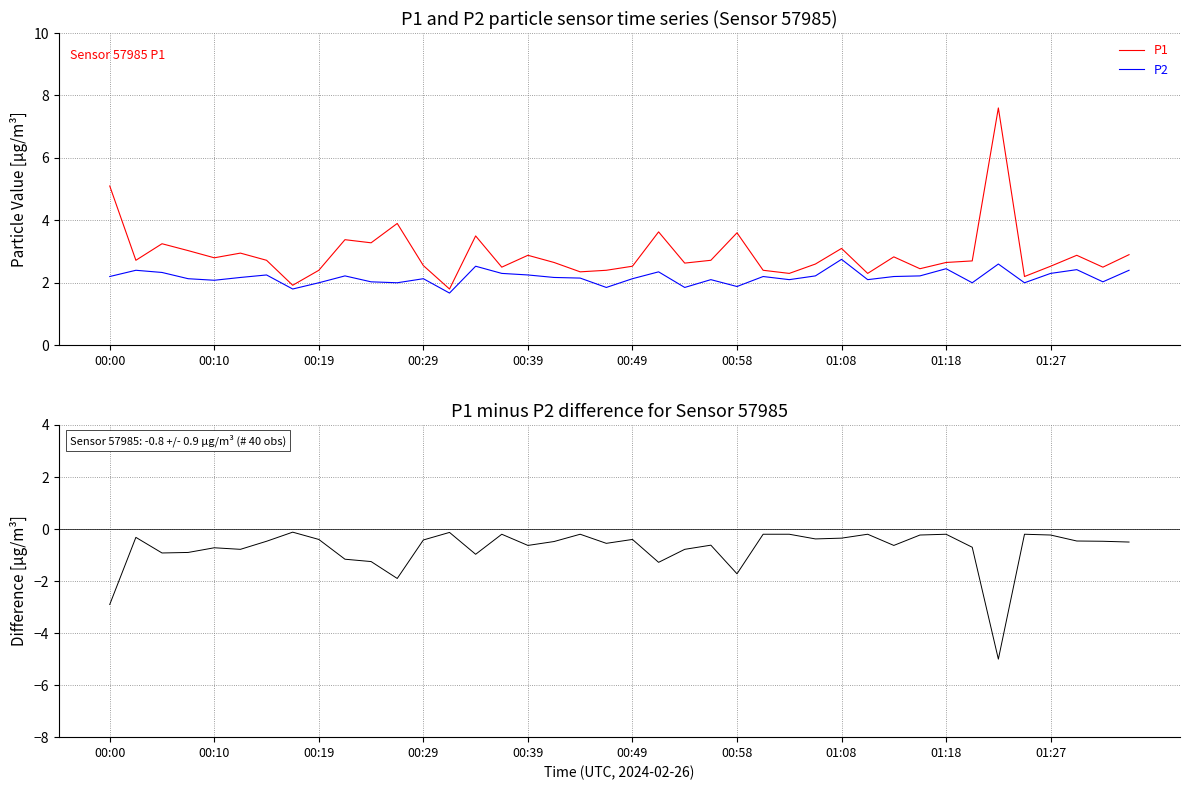

Where is P2 nearest to the value 2?

00:19